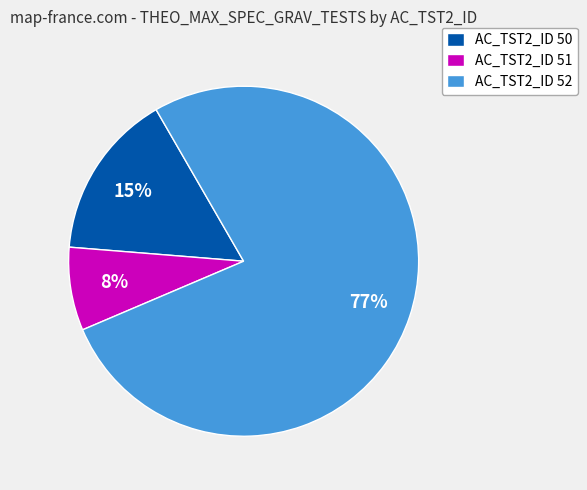

Is the sum of AC_TST2_ID 51 and AC_TST2_ID 50 greater than half?

No